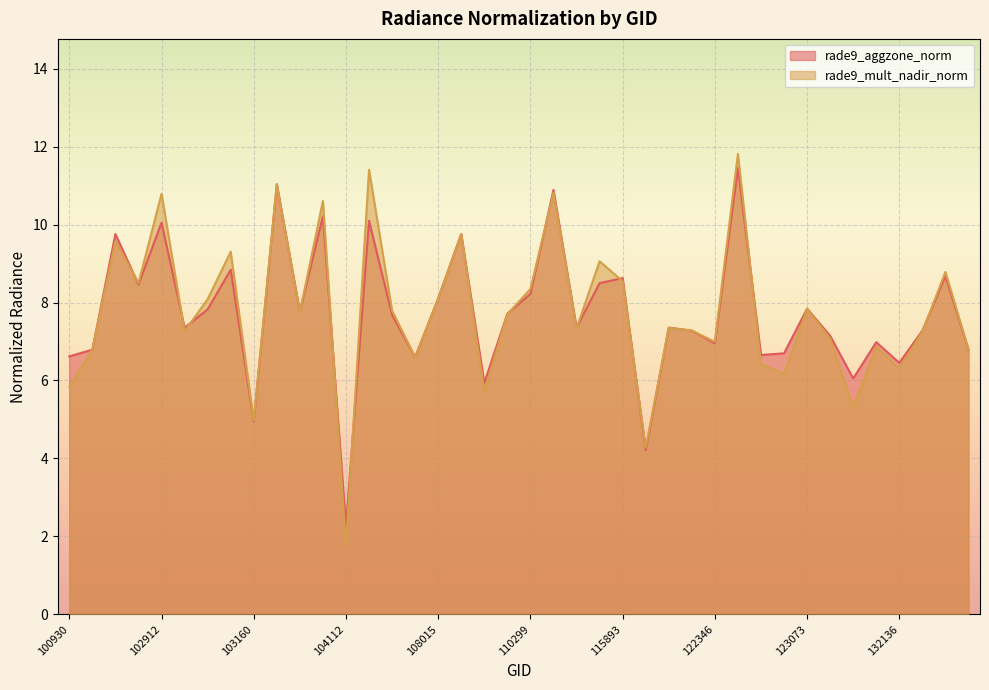

List the series in order of their overall mean, lowest first.

rade9_aggzone_norm, rade9_mult_nadir_norm